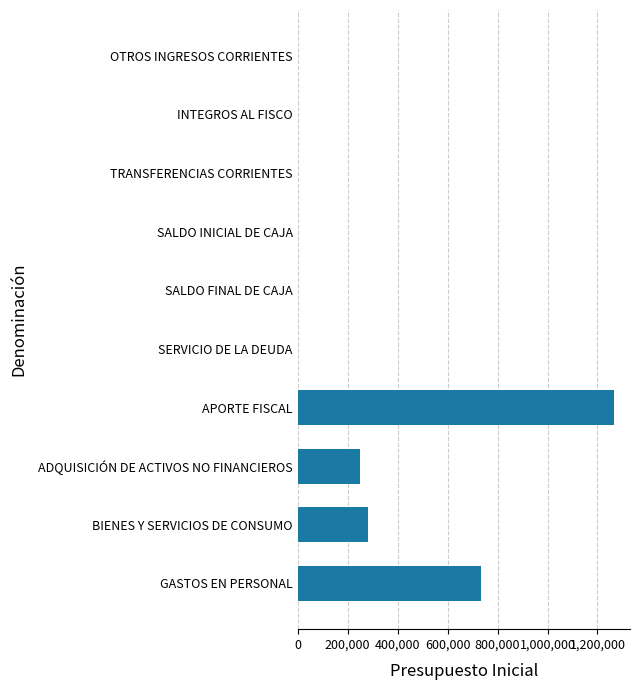

Where is the data nearest to the value 633382?

GASTOS EN PERSONAL